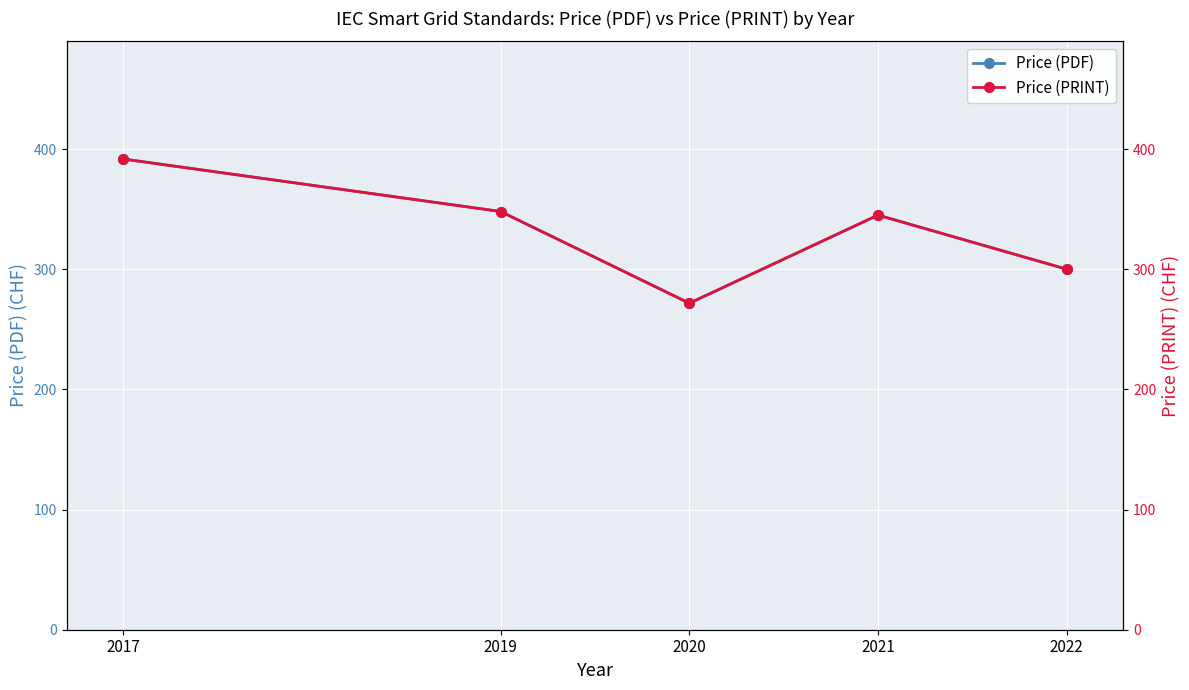

What is the lowest value of the Price (PRINT) series?

271.7